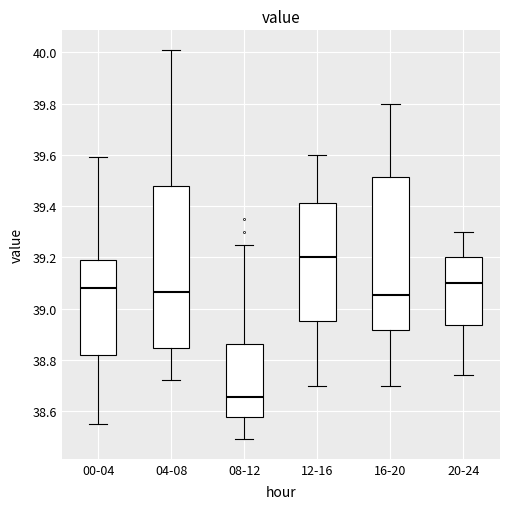

Reading left to right, transcribe this box plot: for each box, give where its median line is, the range the box spans, and where its two whiskers end, as read against the y-axis. The values are not printed on the chart, so give them approximately, as read against the axis.

00-04: median 39.08, box 38.82 to 39.20, whiskers 38.56 to 39.60
04-08: median 39.06, box 38.84 to 39.48, whiskers 38.72 to 40.02
08-12: median 38.66, box 38.58 to 38.86, whiskers 38.50 to 39.26
12-16: median 39.20, box 38.96 to 39.42, whiskers 38.70 to 39.60
16-20: median 39.06, box 38.92 to 39.52, whiskers 38.70 to 39.80
20-24: median 39.10, box 38.94 to 39.20, whiskers 38.74 to 39.30